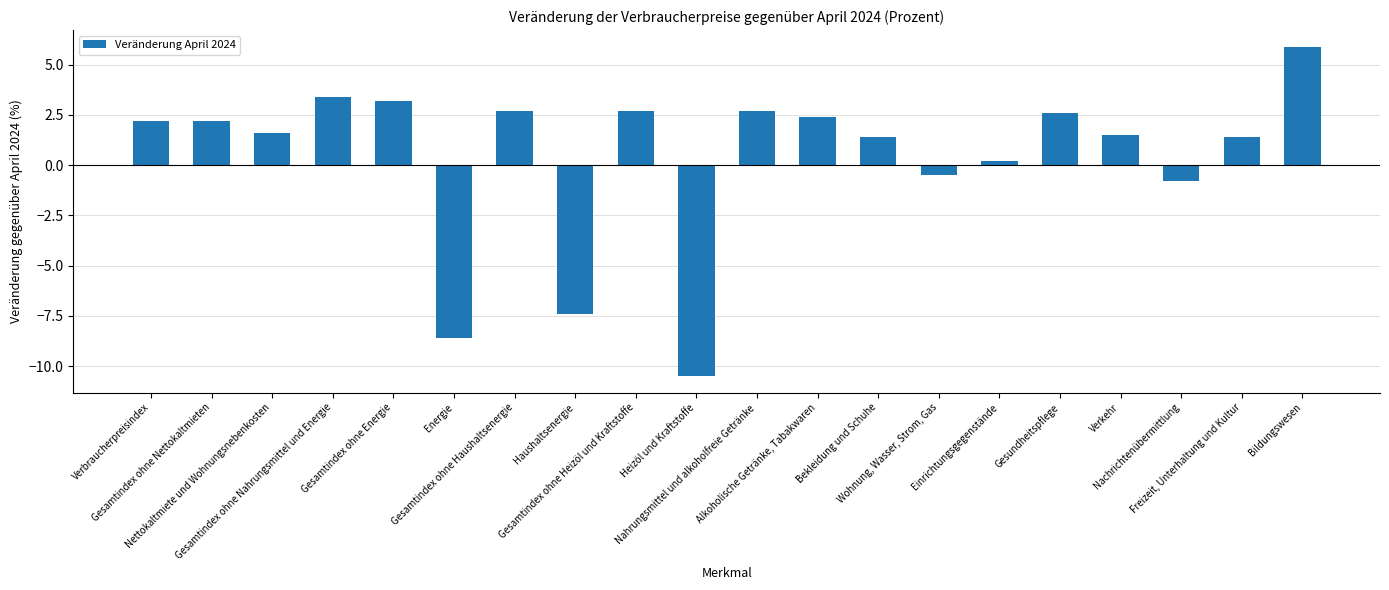

What is the difference between the maximum and minimum values?

16.4